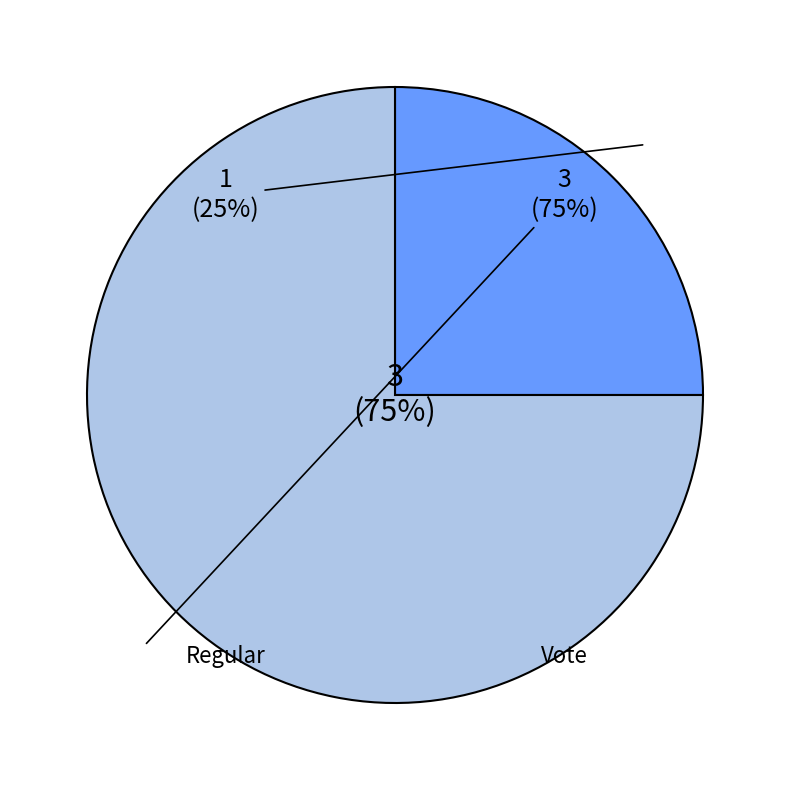

What is the change in value from Regular to Vote?

+2